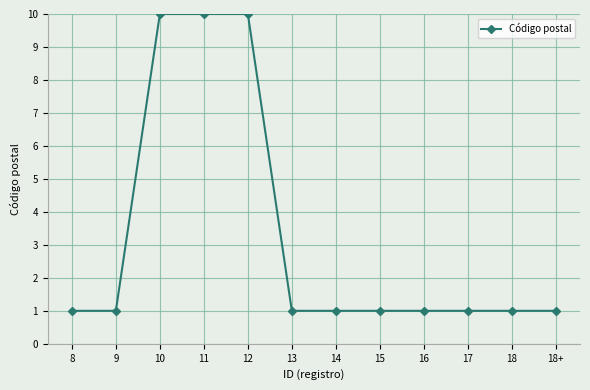

Reading left to right, extract all data points from this chart.

1	1	10	10	10	1	1	1	1	1	1	1